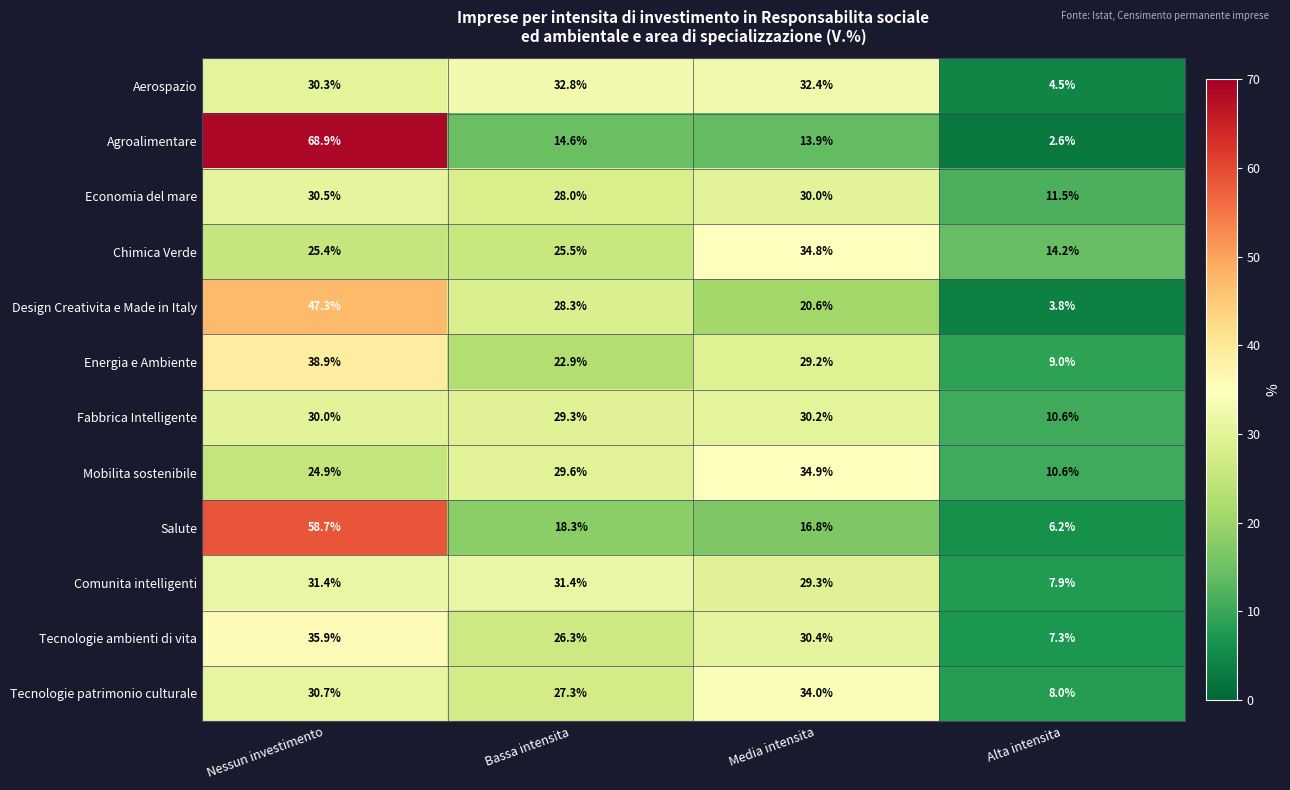

What is the sum of all Economia del mare values?

100.0